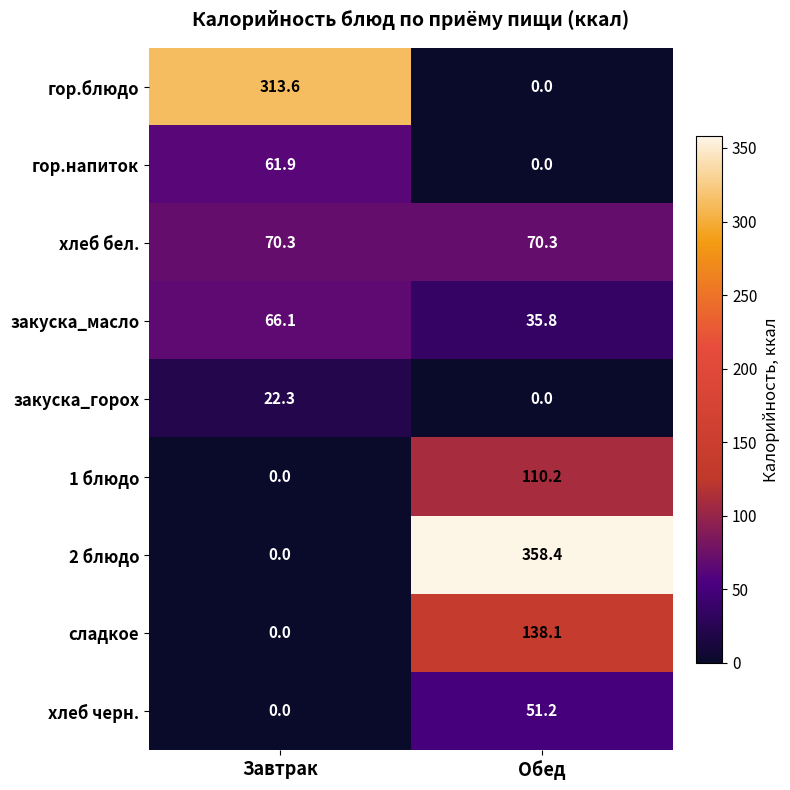

What is the sum of all 2 блюдо values?

358.4